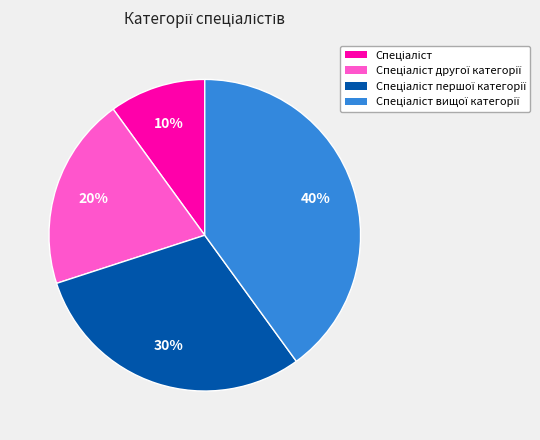

How many segments does this pie chart have?

4